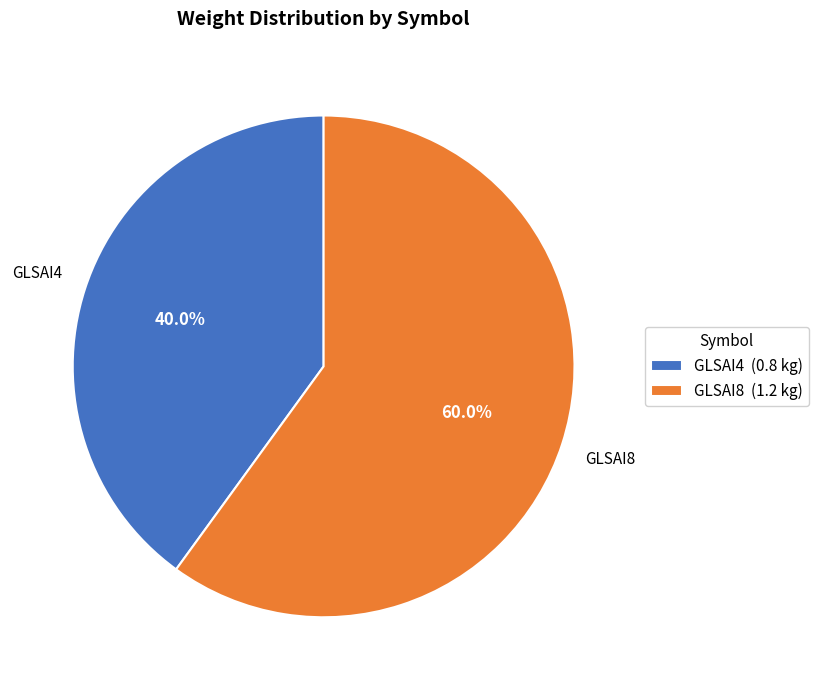

To the nearest percent, what is the difference between the GLSAI8 and GLSAI4 slice percentages?

20%